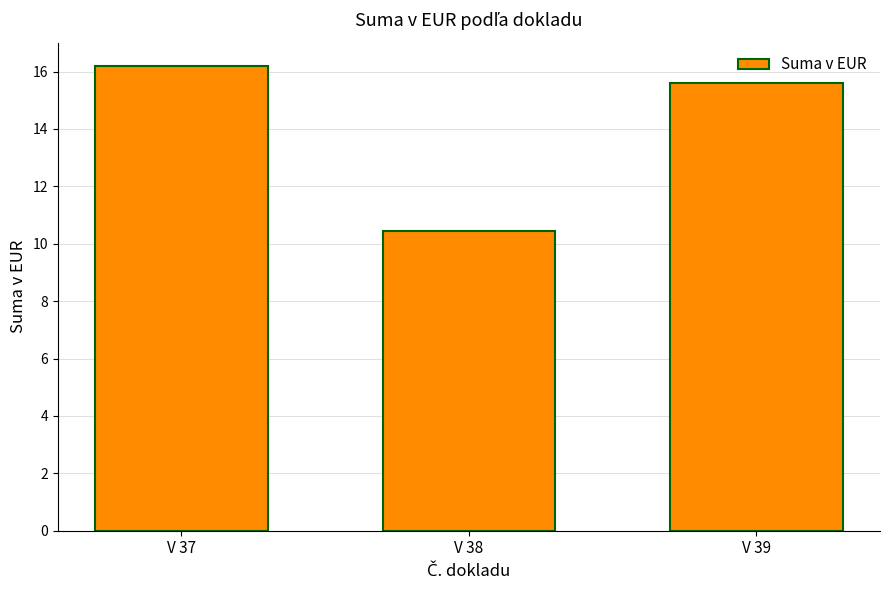

List the labels in order of value, smallest first.

V 38, V 39, V 37